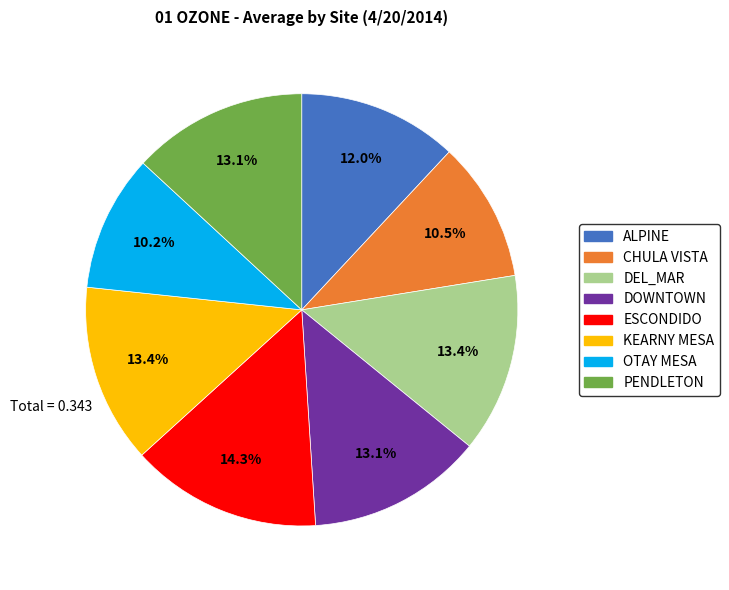

How many slices are in this pie chart?

8